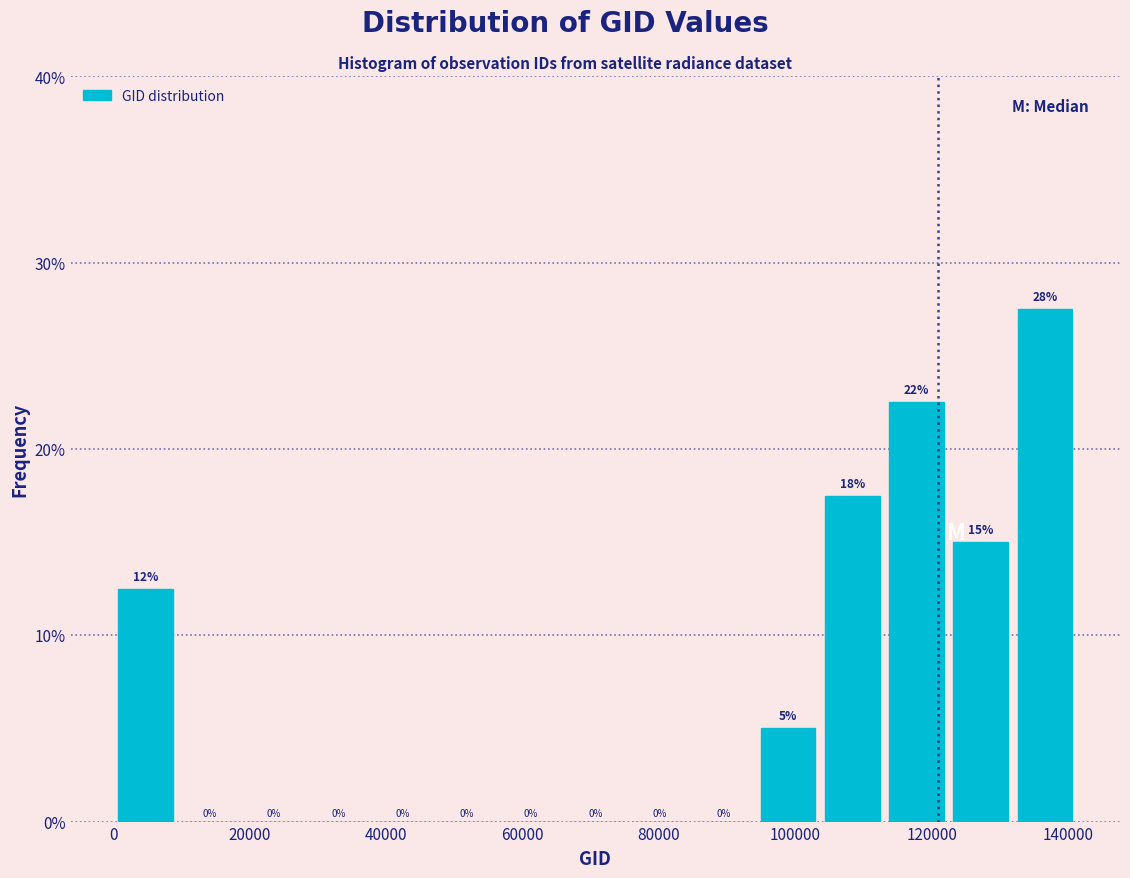

Which range on the x-axis has the tallest bar?

132000 to 142000